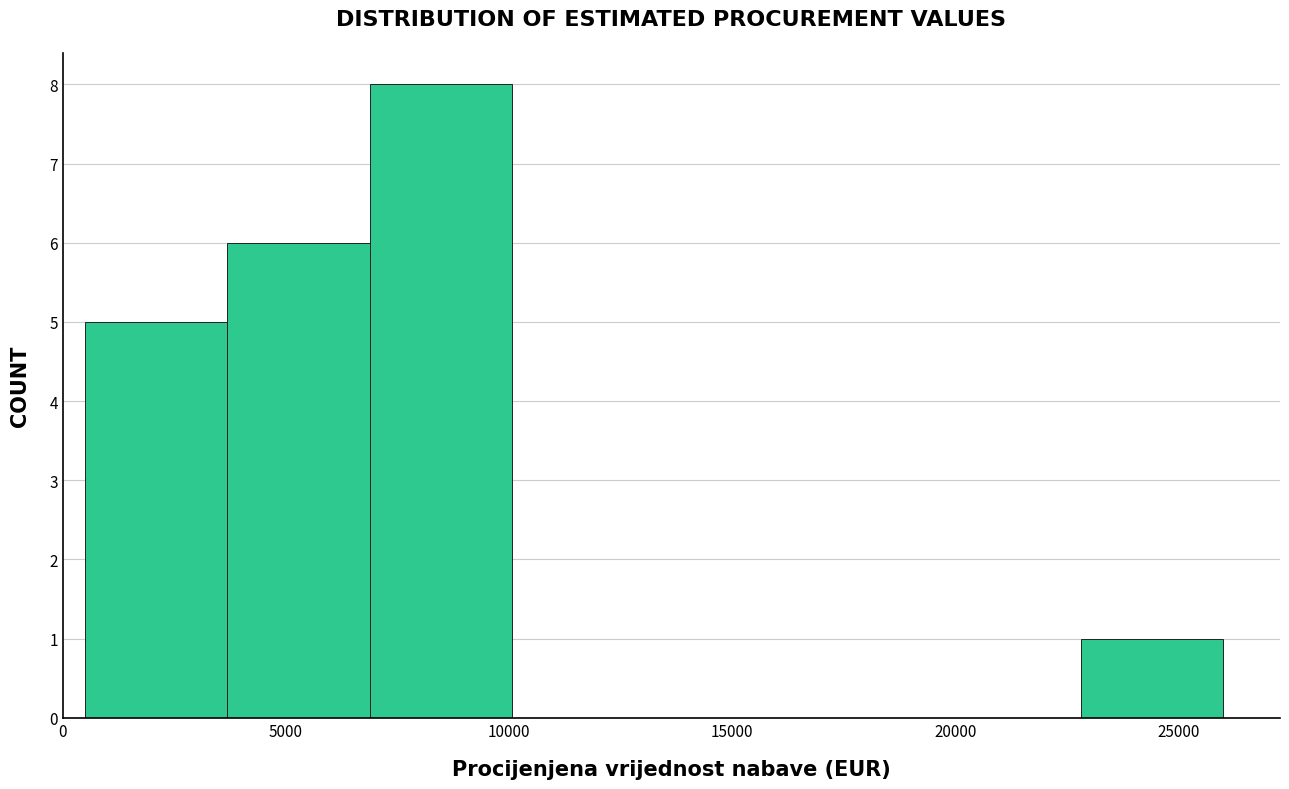

Reading left to right, transcribe this chart: for each bar, give the range it covers on the x-axis and its height. Neither the bar edges nor the heights are printed on the chart, so give them approximately, as read against the axes.

500 to 3500: 5
3500 to 7000: 6
7000 to 10000: 8
10000 to 13500: 0
13500 to 16500: 0
16500 to 19500: 0
19500 to 23000: 0
23000 to 26000: 1